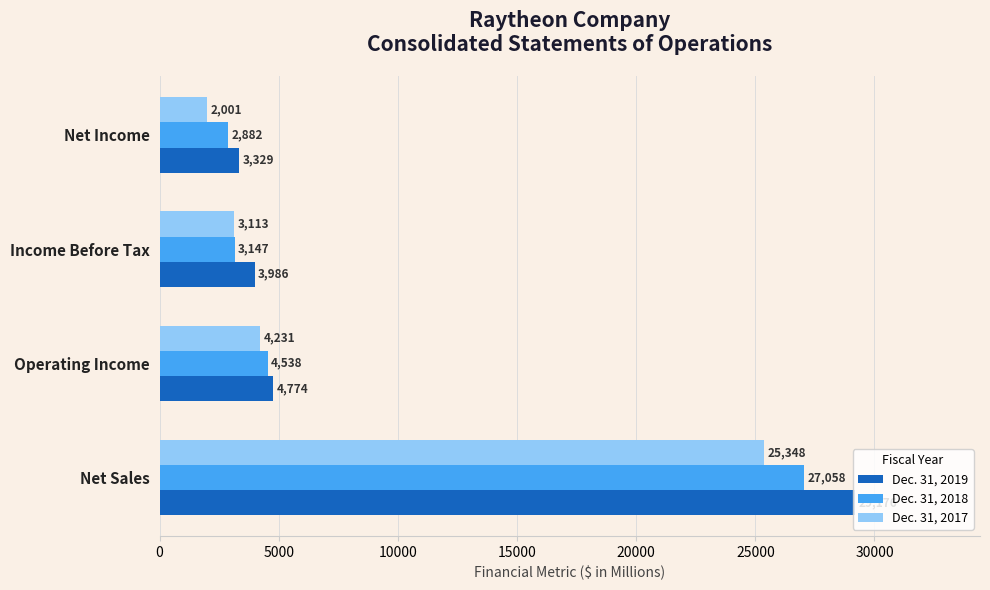

The Dec. 31, 2017 series shows 6195 at Operating Income. True or false?

False